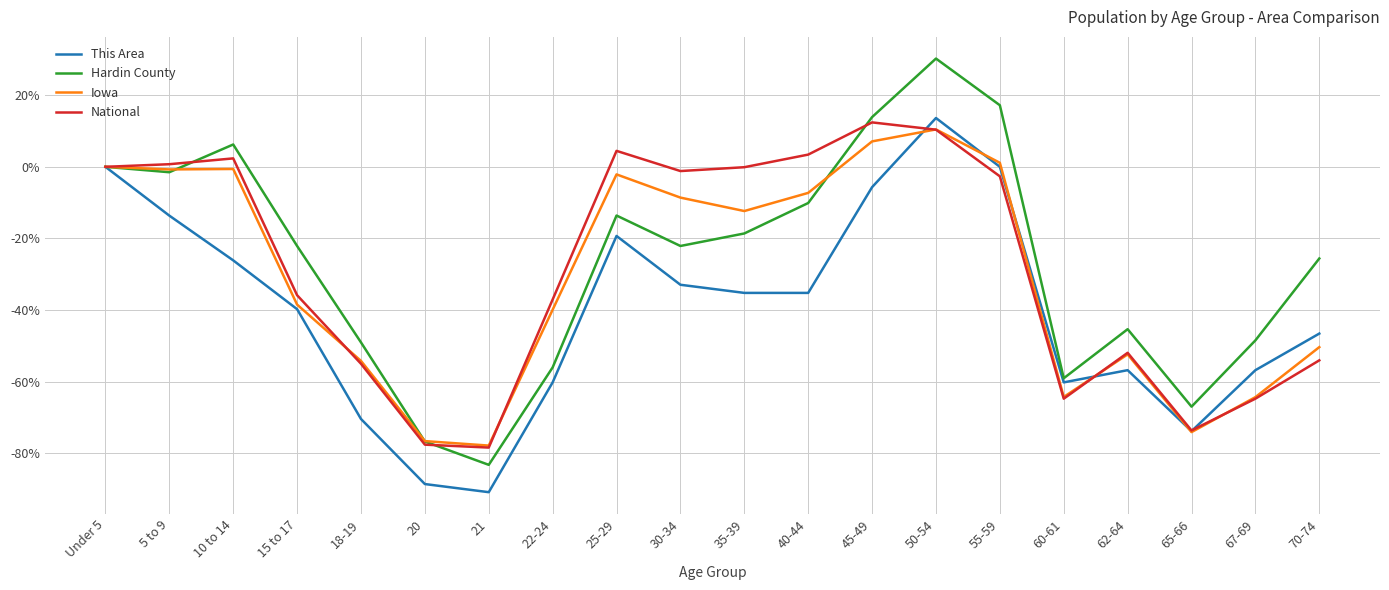

Which series has the widest spread of values?

Hardin County